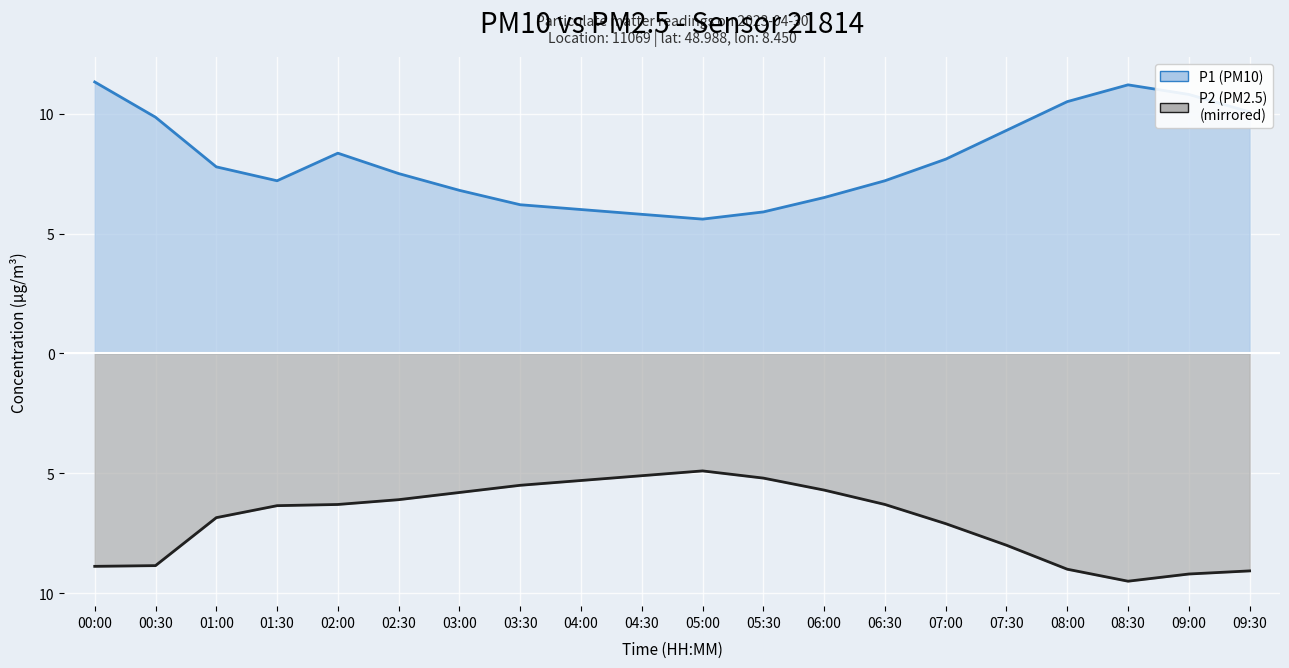

Reading right to left, list all the values displayed in this chart.

P1 (PM10) line: 10.1	10.8	11.2	10.5	9.3	8.1	7.2	6.5	5.9	5.6	5.8	6.0	6.2	6.8	7.5	8.3	7.2	7.8	9.8	11.3
P2 (PM2.5) line: -9.1	-9.2	-9.5	-9.0	-8.0	-7.1	-6.3	-5.7	-5.2	-4.9	-5.1	-5.3	-5.5	-5.8	-6.1	-6.3	-6.3	-6.8	-8.8	-8.9